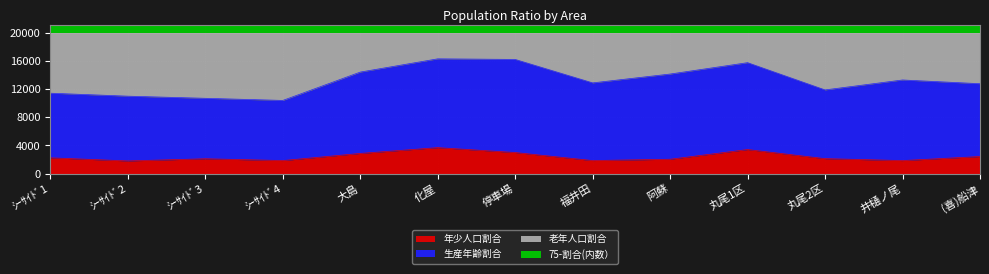

Which has a higher value, ｼｰｻｲﾄﾞ1 or 阿蘇?

ｼｰｻｲﾄﾞ1